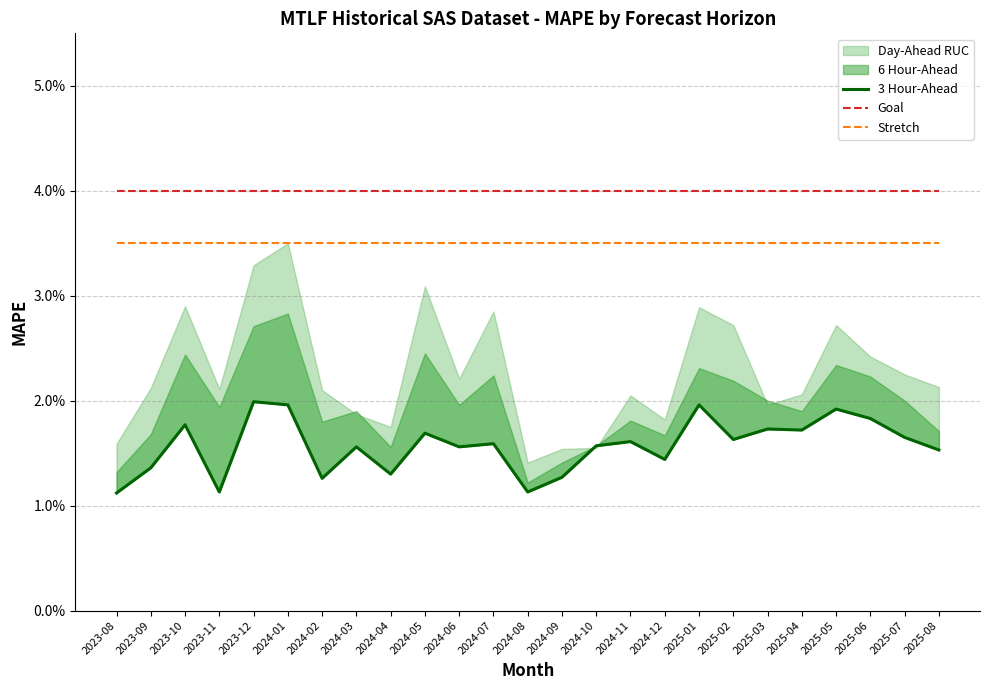

The value of Goal at 2024-02 is 0.0. True or false?

False